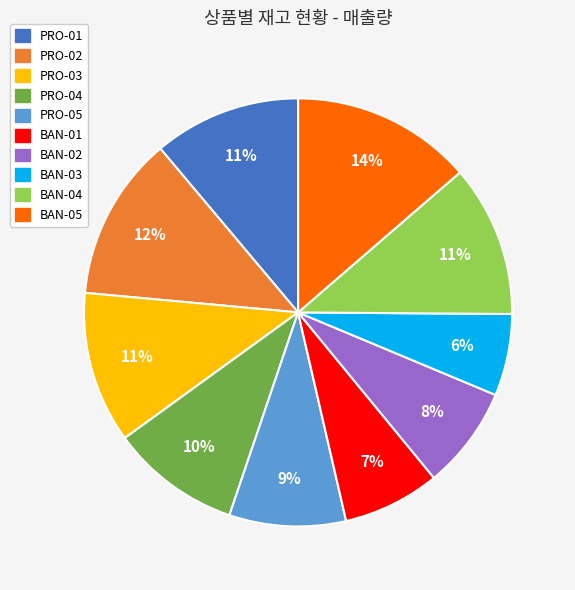

To the nearest percent, what is the average slice percentage?

10%